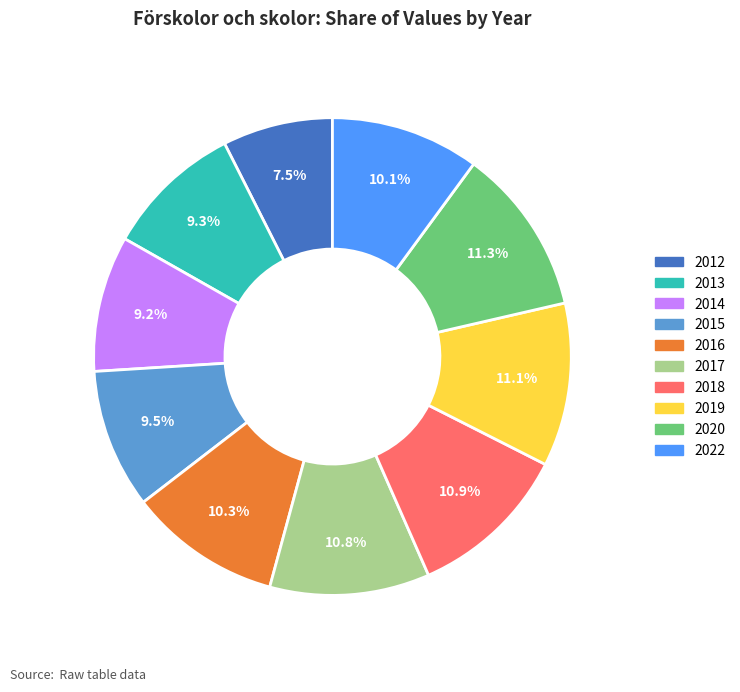

How much of the chart is everything except 2013?

90.7%